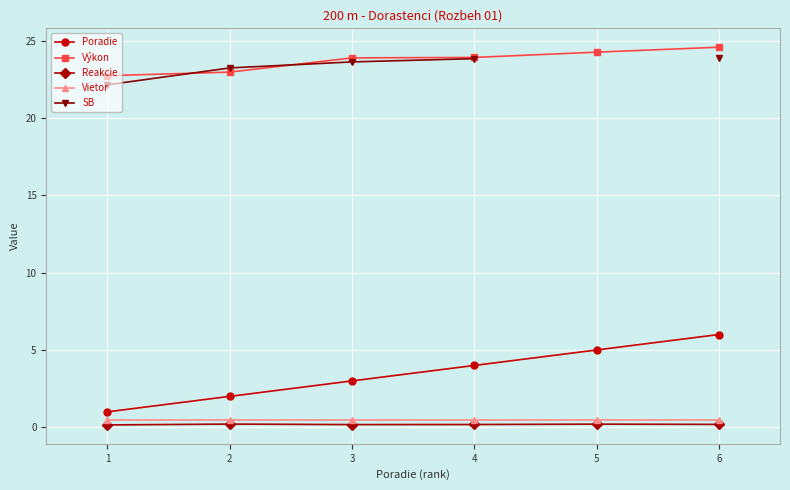

Which series has the largest range (max minus min)?

Poradie